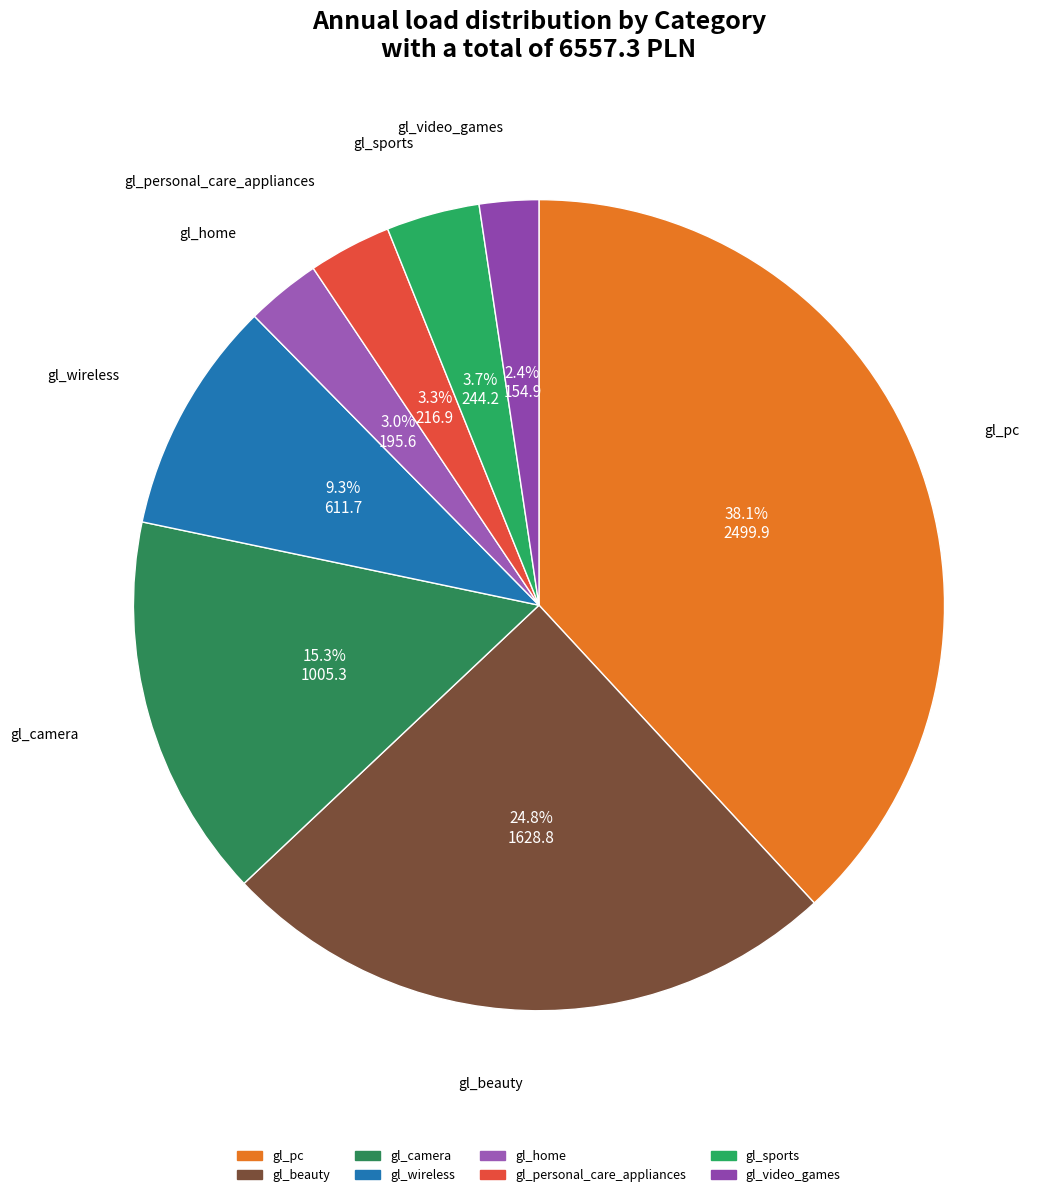

Do gl_camera and gl_pc together represent more than half of the pie?

Yes